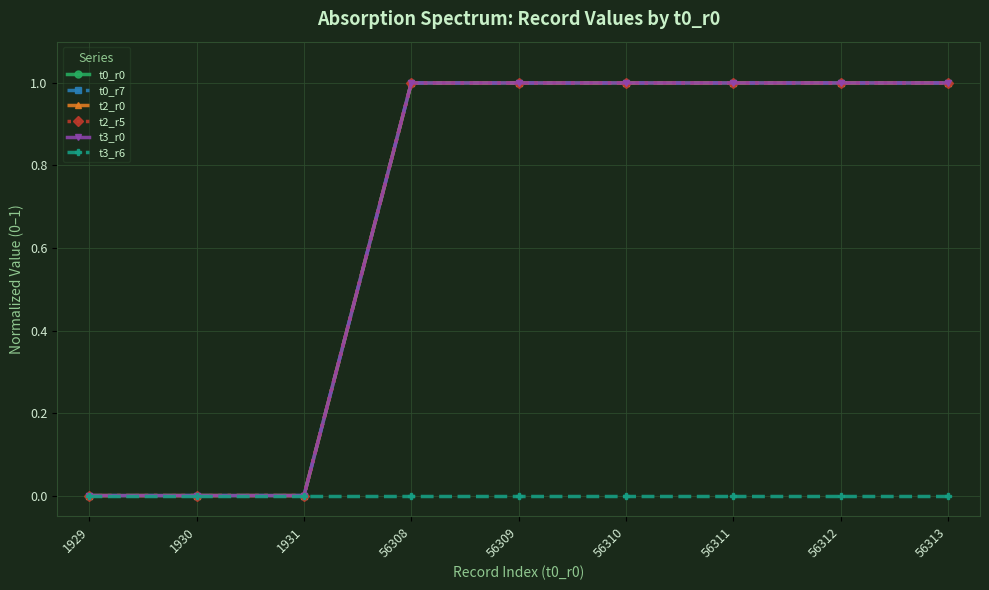

Is this an area chart (filled region under the line)?

No